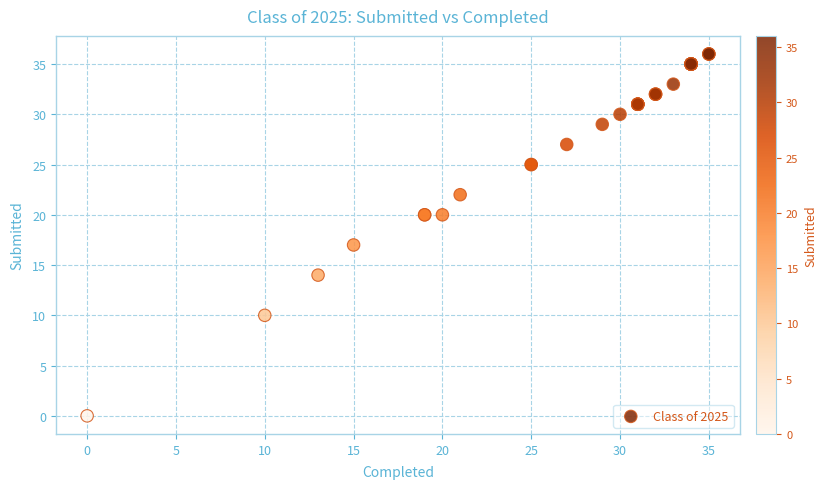

What Y value in the scatter plot is closest to 18?

17